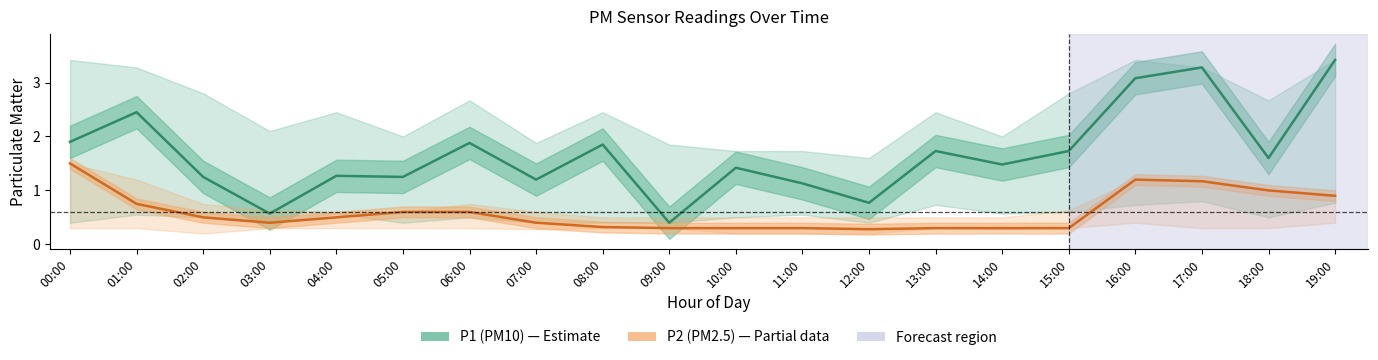

The P1 (PM10) series shows 0.6 at 08:00. True or false?

False